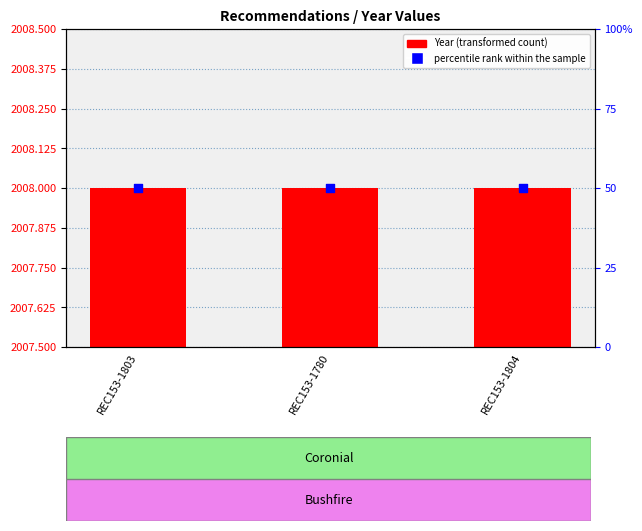

At which category is the sum across all series the highest?

REC153-1803